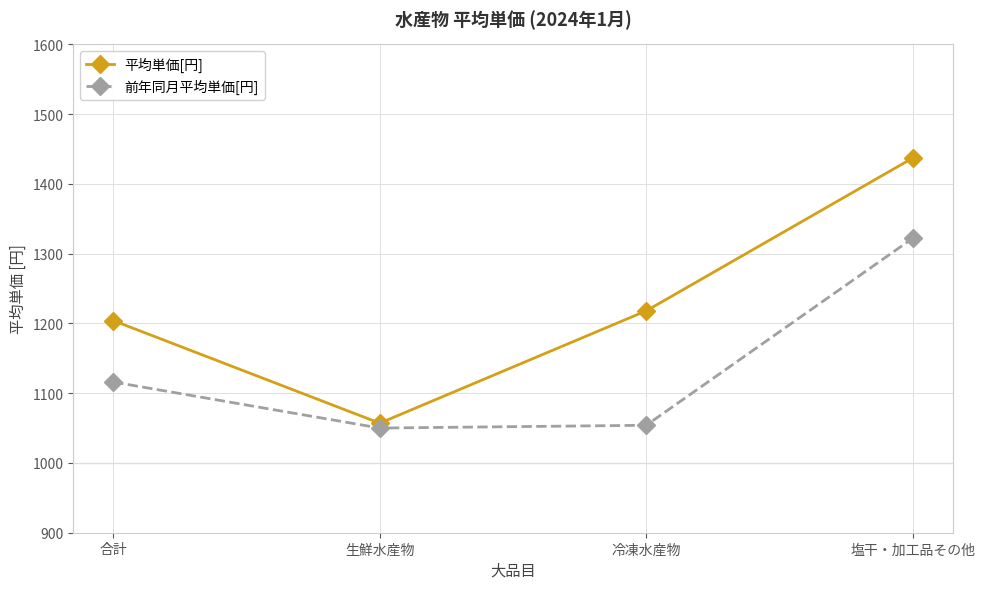

What is the value of the 前年同月平均単価[円] point at the 4th from the left?

1322